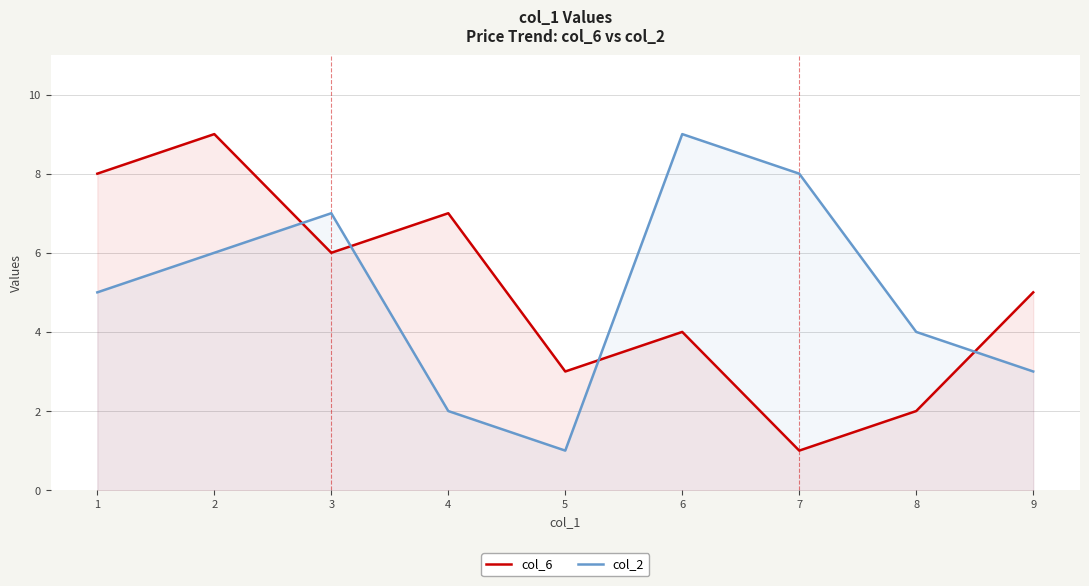

At which category is the sum across all series the highest?

2